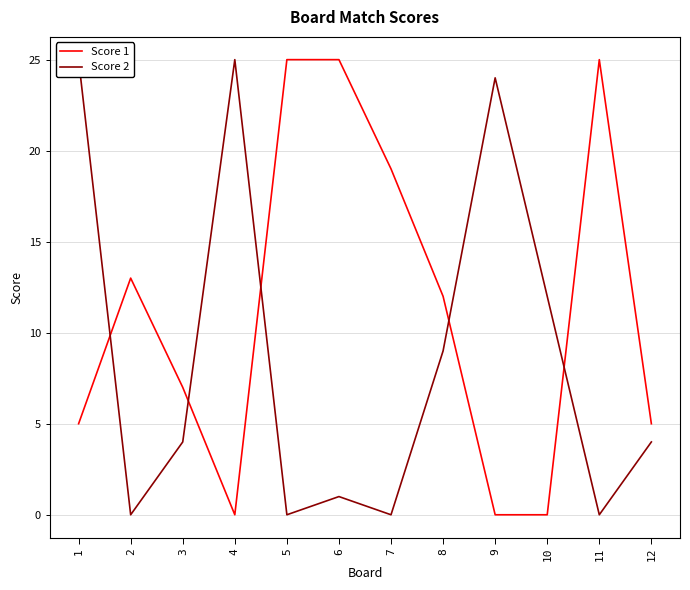

Which series has the largest range (max minus min)?

Score 1